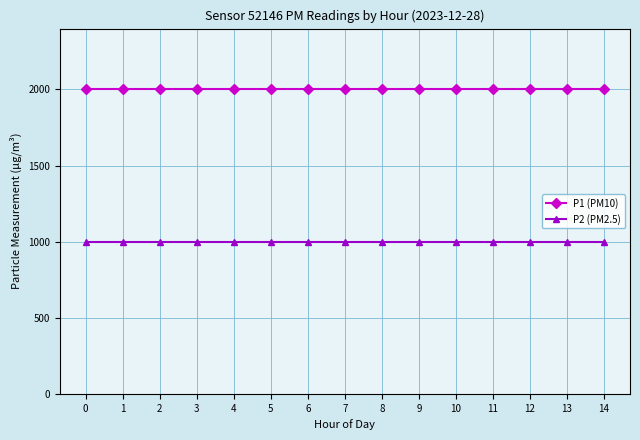

Does the chart display data point markers on the line(s)?

Yes